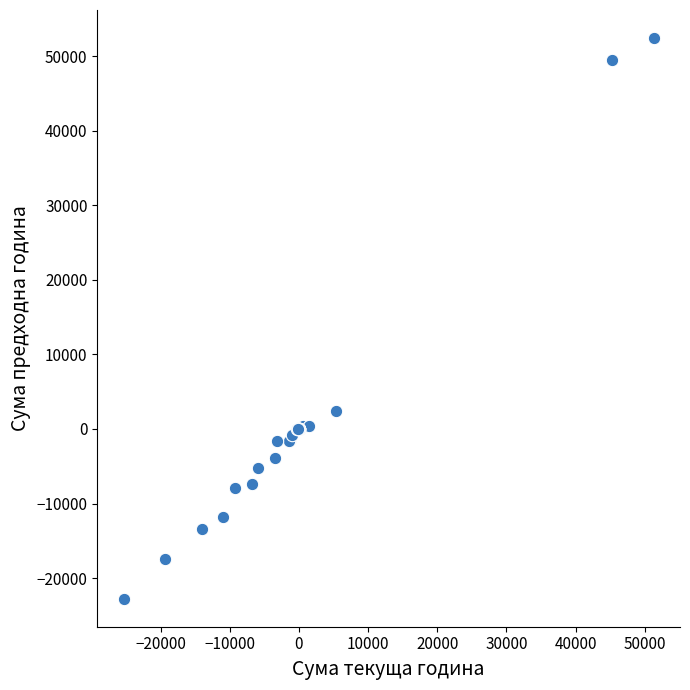

What Y value in the scatter plot is closest to 14835?

2413.7